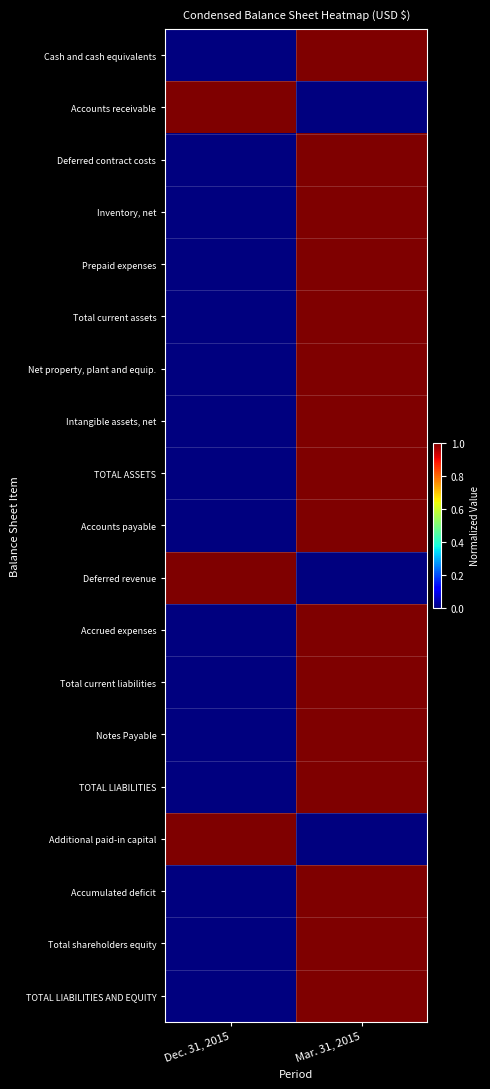

Reading left to right, transcribe all the data shown in this chart.

Cash and cash equivalents: Dec. 31, 2015=0	Mar. 31, 2015=1
Accounts receivable: Dec. 31, 2015=1	Mar. 31, 2015=0
Deferred contract costs: Dec. 31, 2015=0	Mar. 31, 2015=1
Inventory, net: Dec. 31, 2015=0	Mar. 31, 2015=1
Prepaid expenses: Dec. 31, 2015=0	Mar. 31, 2015=1
Total current assets: Dec. 31, 2015=0	Mar. 31, 2015=1
Net property, plant and equip.: Dec. 31, 2015=0	Mar. 31, 2015=1
Intangible assets, net: Dec. 31, 2015=0	Mar. 31, 2015=1
TOTAL ASSETS: Dec. 31, 2015=0	Mar. 31, 2015=1
Accounts payable: Dec. 31, 2015=0	Mar. 31, 2015=1
Deferred revenue: Dec. 31, 2015=1	Mar. 31, 2015=0
Accrued expenses: Dec. 31, 2015=0	Mar. 31, 2015=1
Total current liabilities: Dec. 31, 2015=0	Mar. 31, 2015=1
Notes Payable: Dec. 31, 2015=0	Mar. 31, 2015=1
TOTAL LIABILITIES: Dec. 31, 2015=0	Mar. 31, 2015=1
Additional paid-in capital: Dec. 31, 2015=1	Mar. 31, 2015=0
Accumulated deficit: Dec. 31, 2015=0	Mar. 31, 2015=1
Total shareholders equity: Dec. 31, 2015=0	Mar. 31, 2015=1
TOTAL LIABILITIES AND EQUITY: Dec. 31, 2015=0	Mar. 31, 2015=1